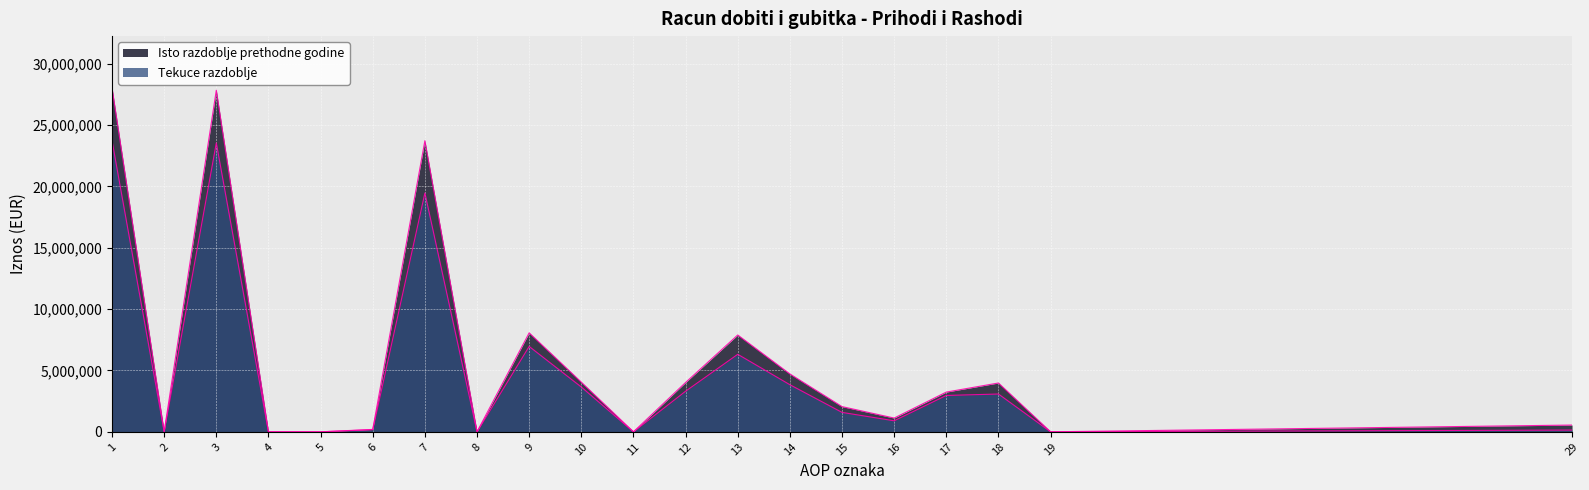

What value does the Isto razdoblje prethodne godine series have at 1?

28047809